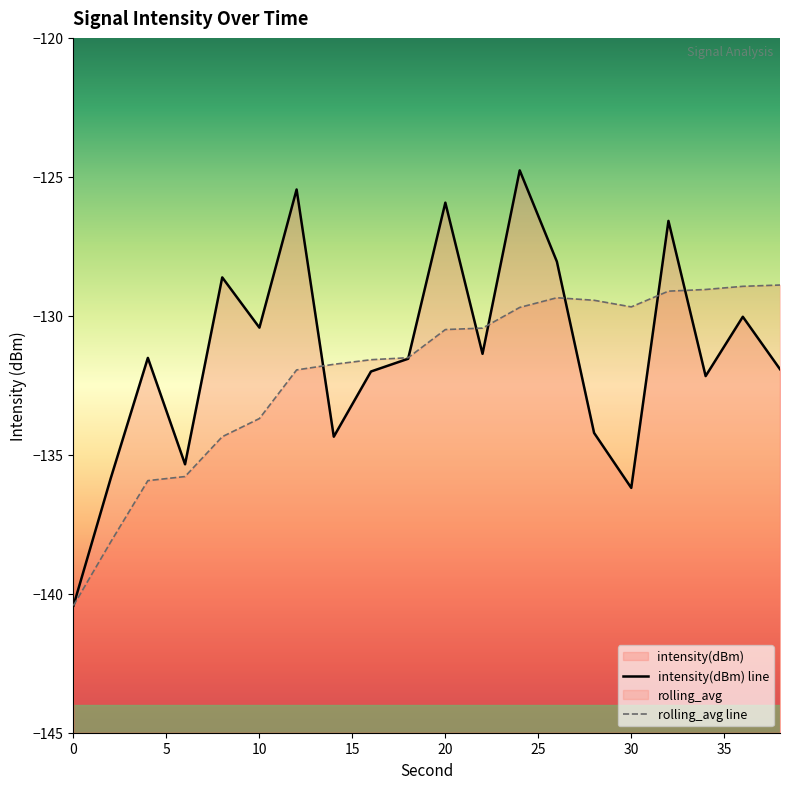

Rank the series at 30 from highest to lowest value.

rolling_avg, intensity(dBm)